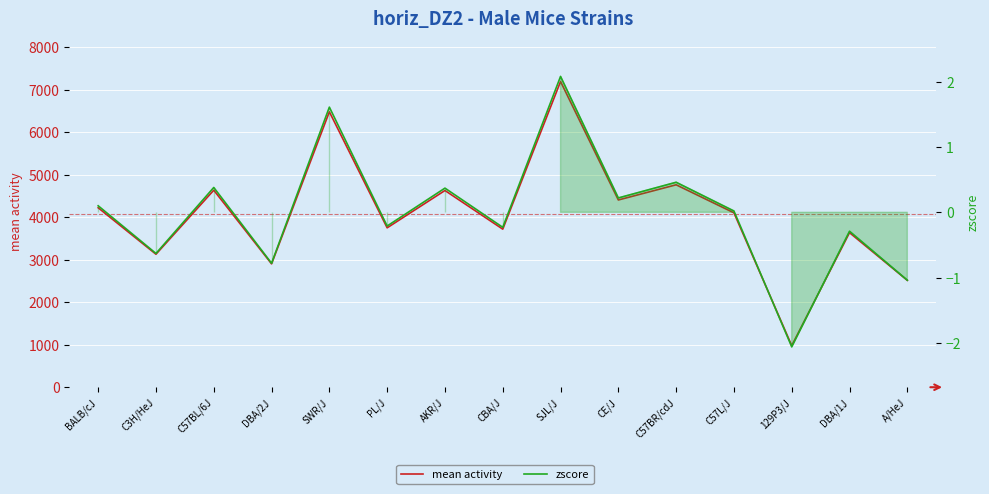

What is the value of the zscore point at the 4th from the left?

-0.8